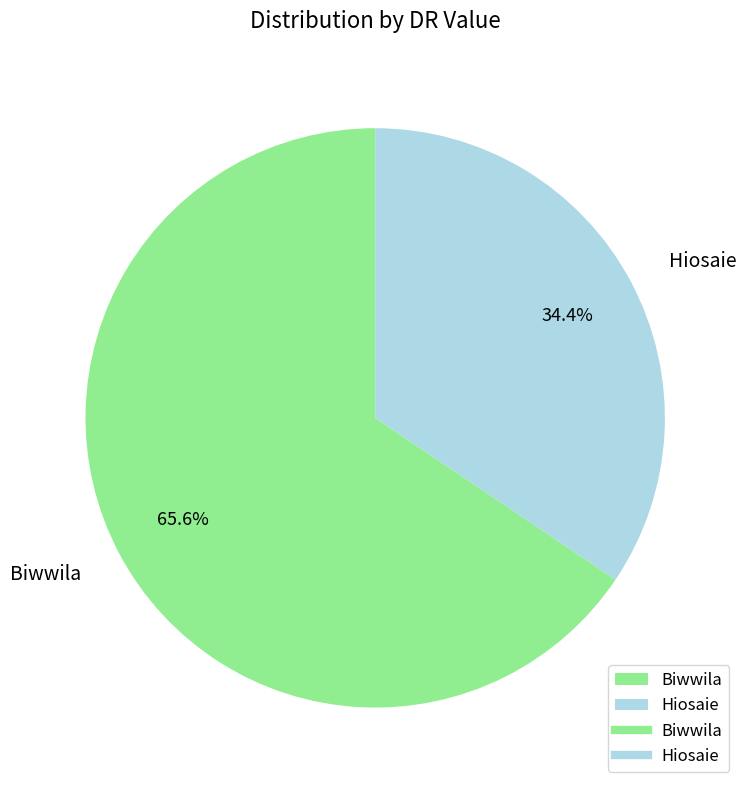

What is the ratio of the value at Hiosaie to the value at Biwwila?

0.5